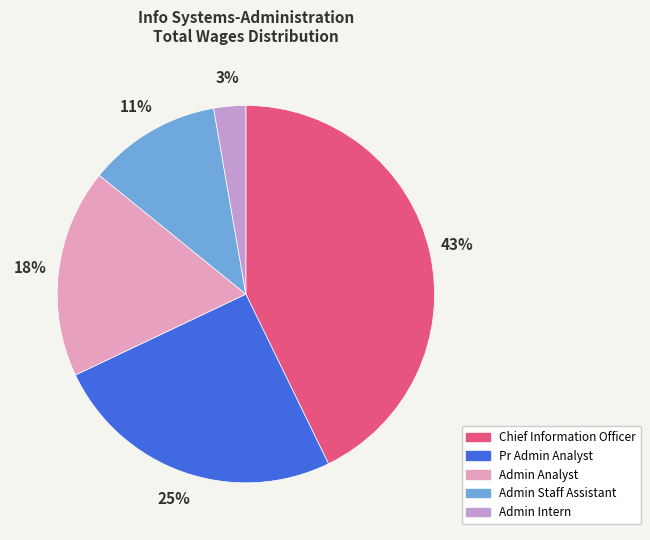

Do Admin Intern and Chief Information Officer together represent more than half of the pie?

No